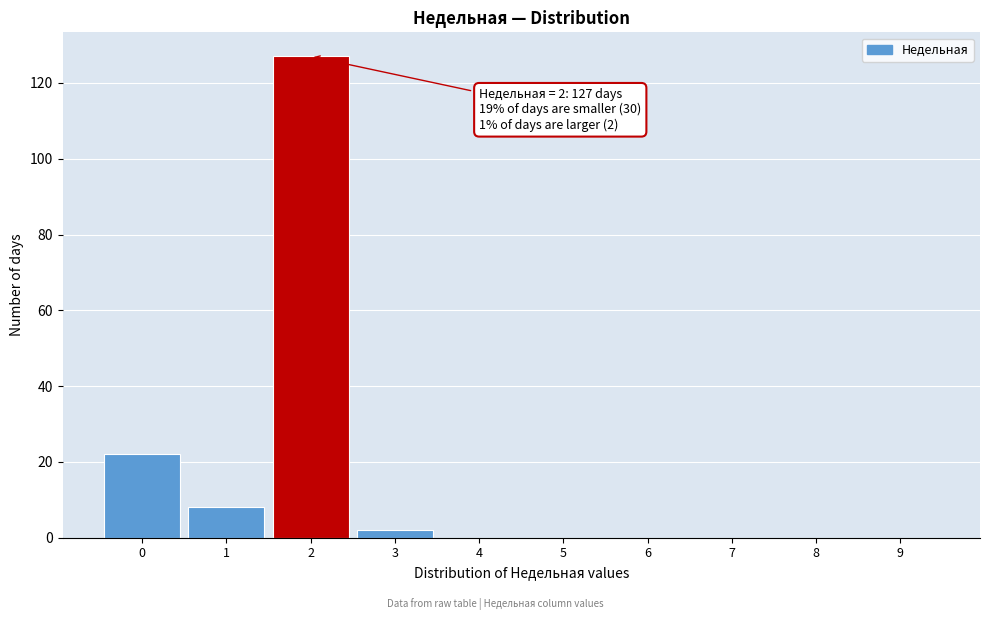

Reading right to left, extract all data points from this chart.

9=0	8=0	7=0	6=0	5=0	4=0	3=2	2=127	1=8	0=22